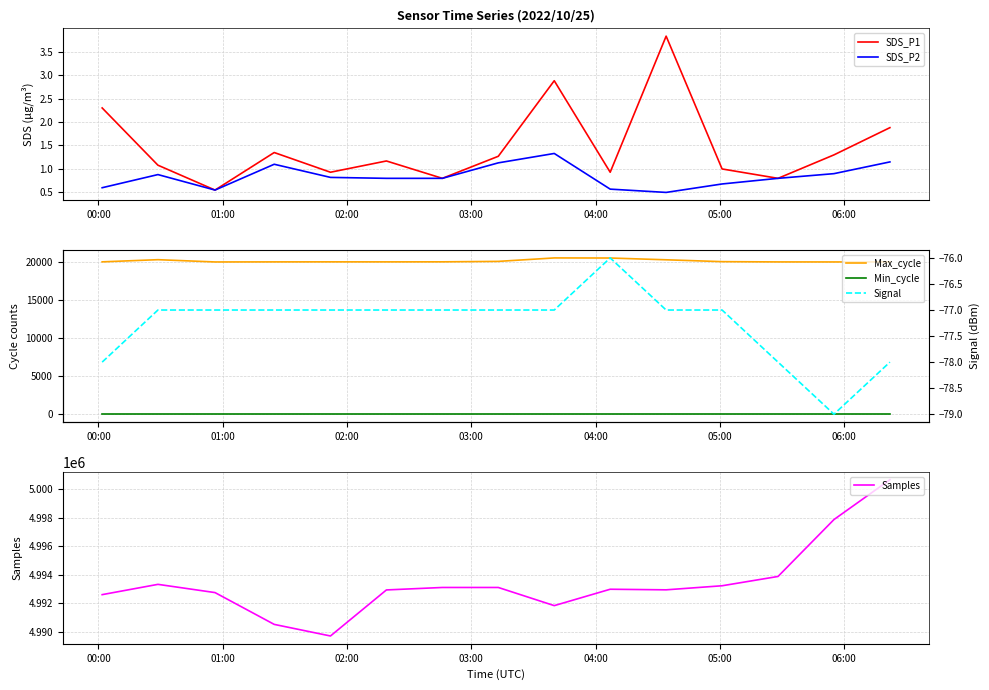

What is the lowest value of the SDS_P2 series?

0.5